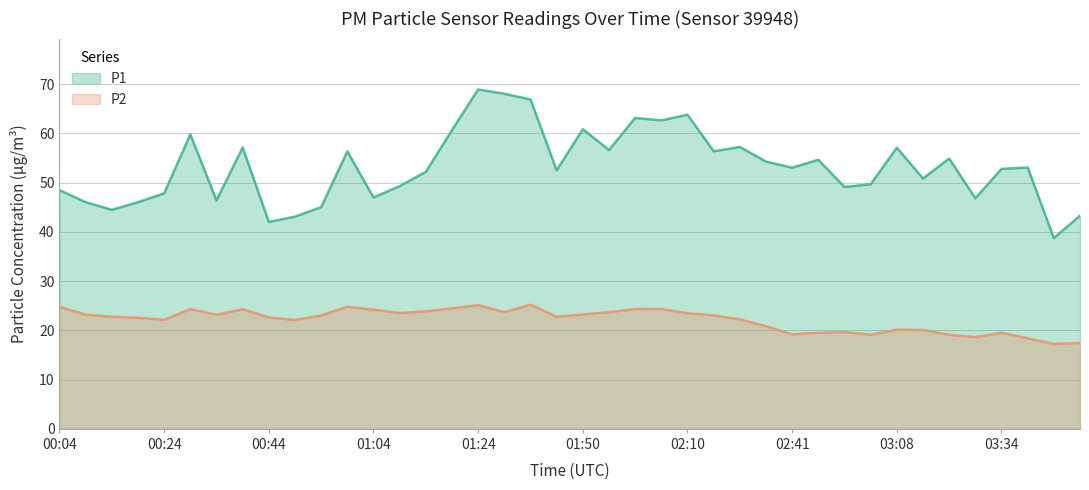

At which category does P2 reach its first local valley?

00:24